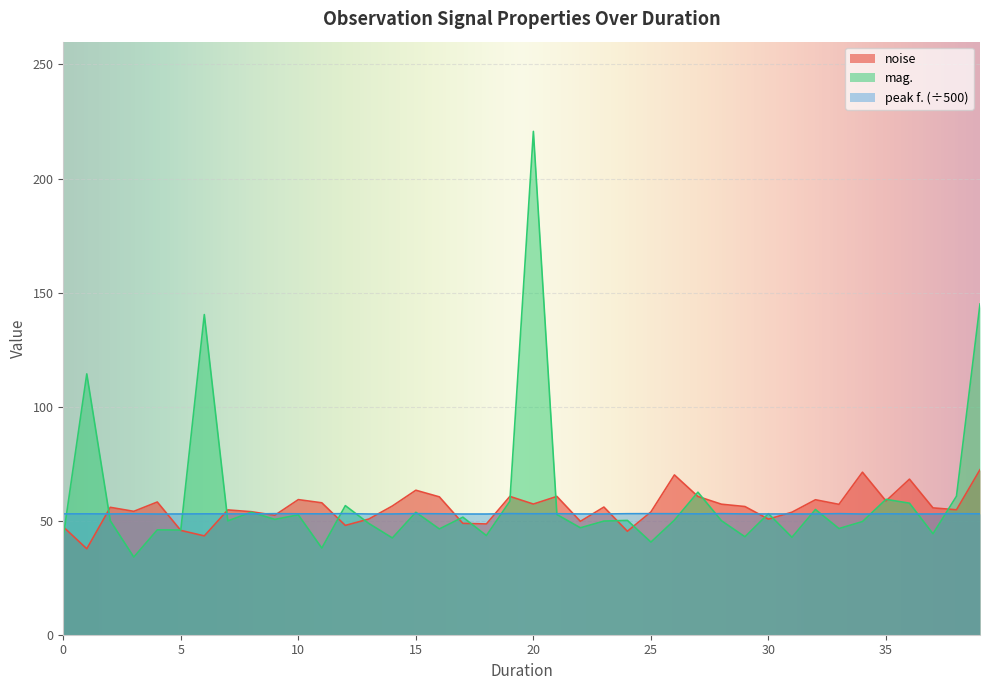

What are all the series names shown in the legend?

noise, mag., peak f. (÷500)